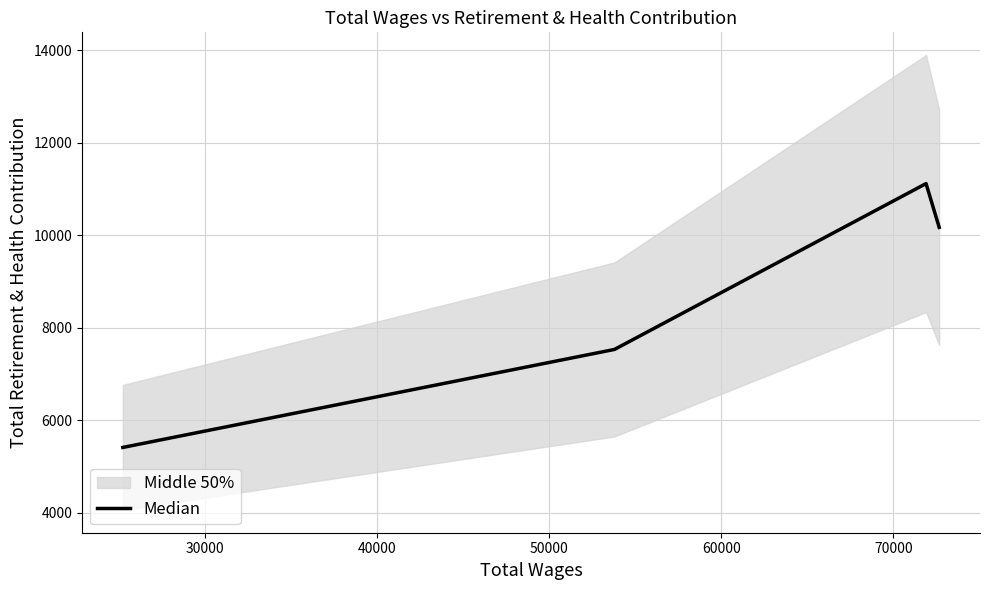

What is the minimum value for Median?

5411